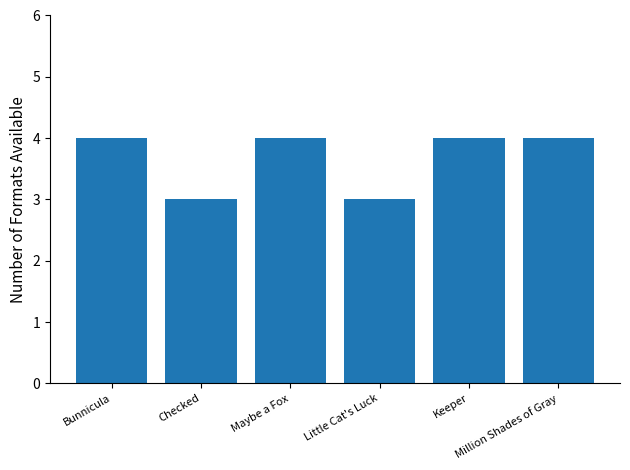

What is the value of the 5th bar from the left?

4